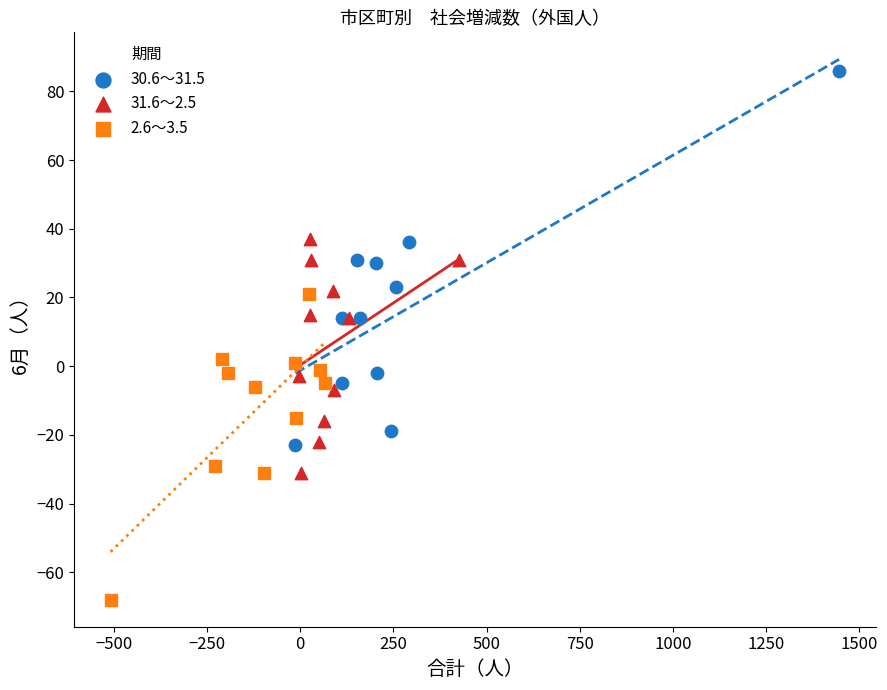

Which series contains the highest Y value?

30.6～31.5